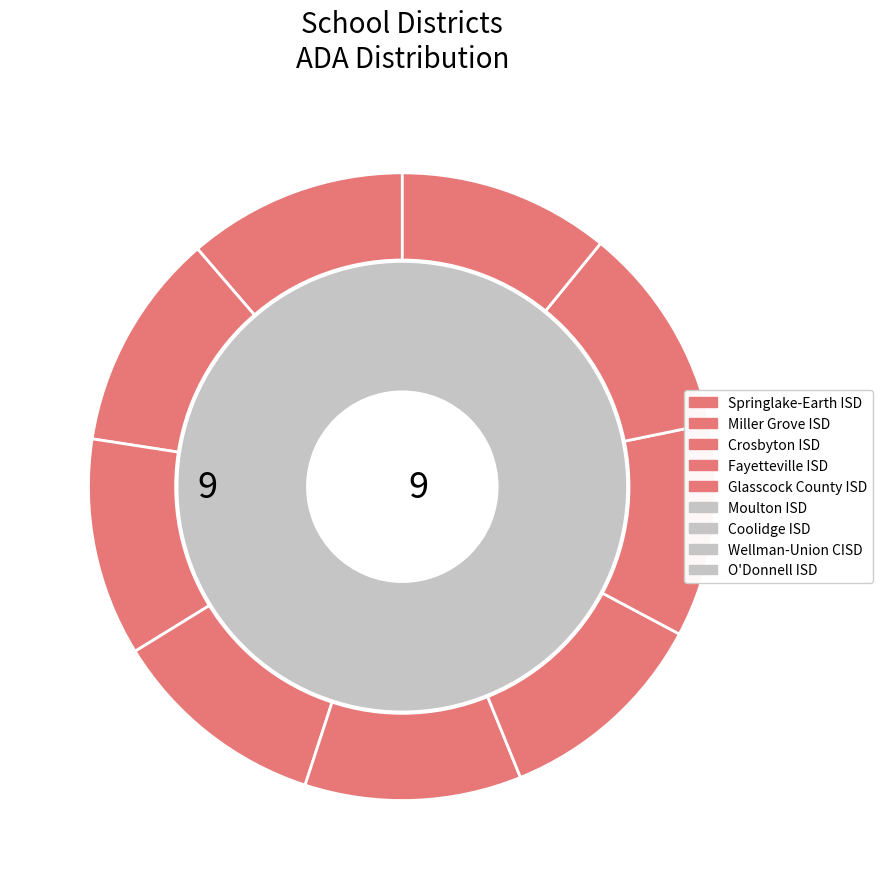

How many slices are in this pie chart?

9